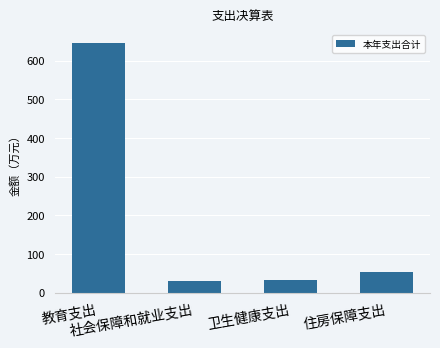

Approximately how many times larger is the value at 住房保障支出 compared to 社会保障和就业支出?

1.8